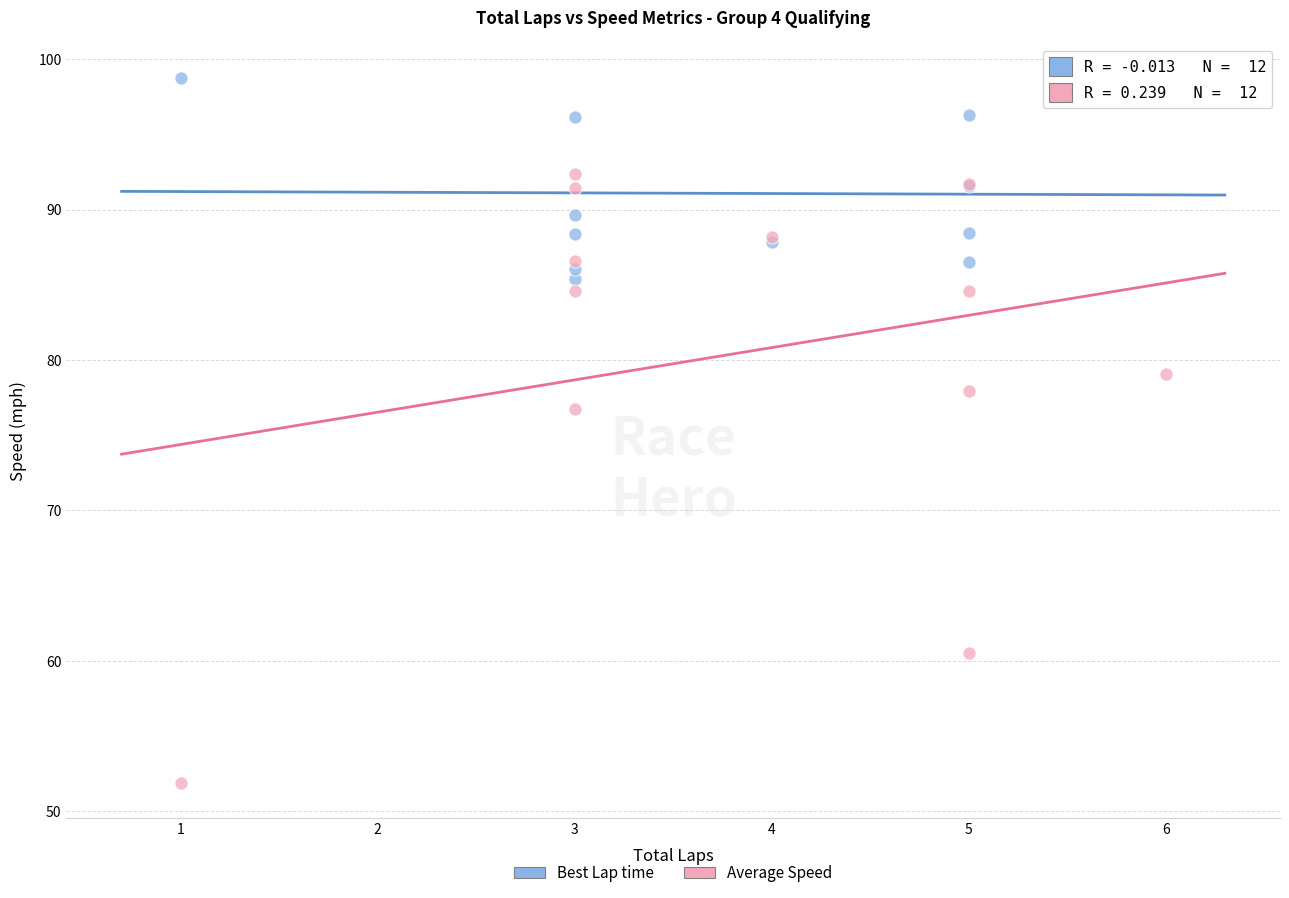

Which series reaches the maximum Y coordinate?

Best Lap time